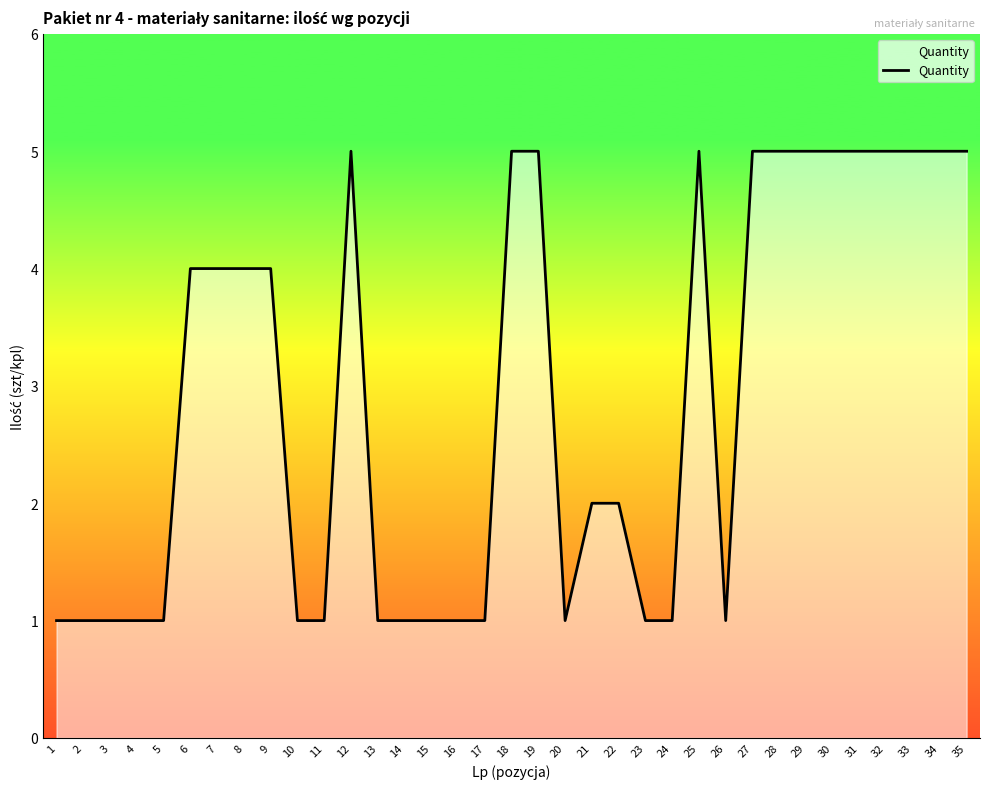

The chart shows a value of 1 at 15. True or false?

True